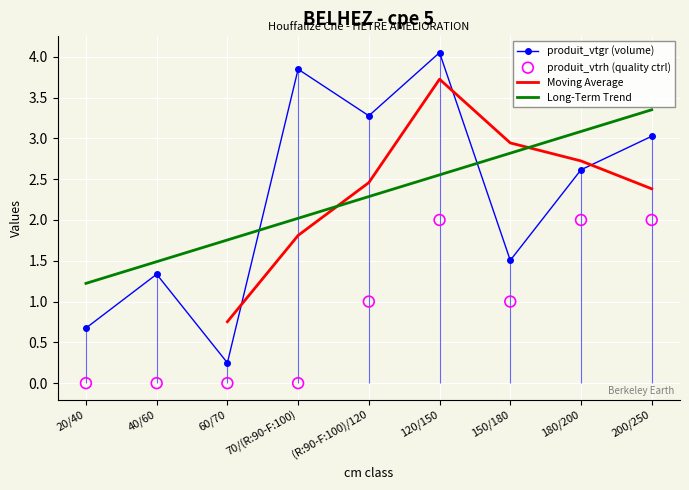

Which series has the largest total across all categories?

produit_vtgr